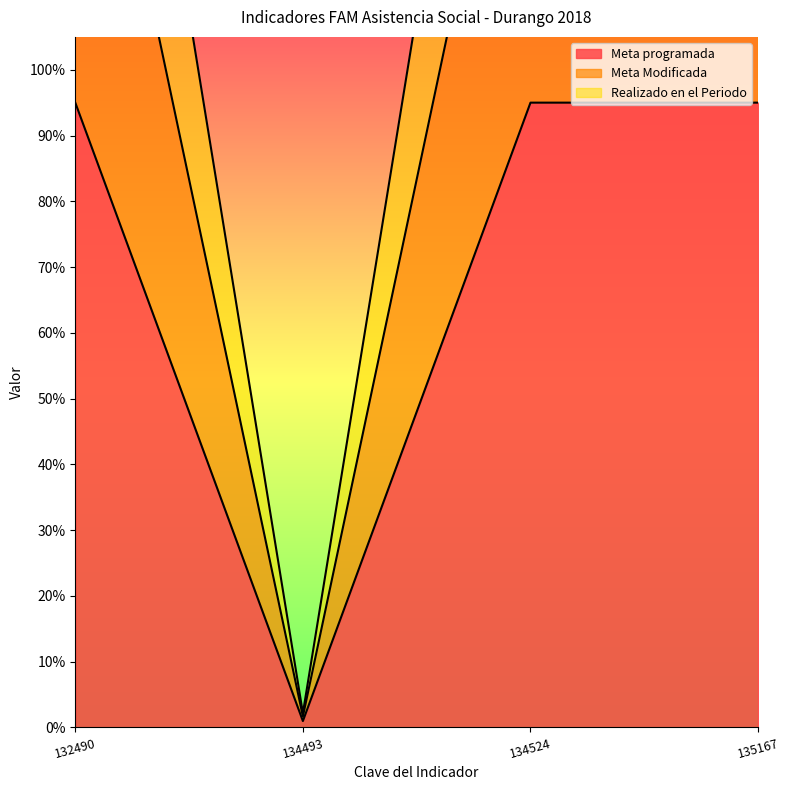

What are all the series names shown in the legend?

Meta programada, Meta Modificada, Realizado en el Periodo